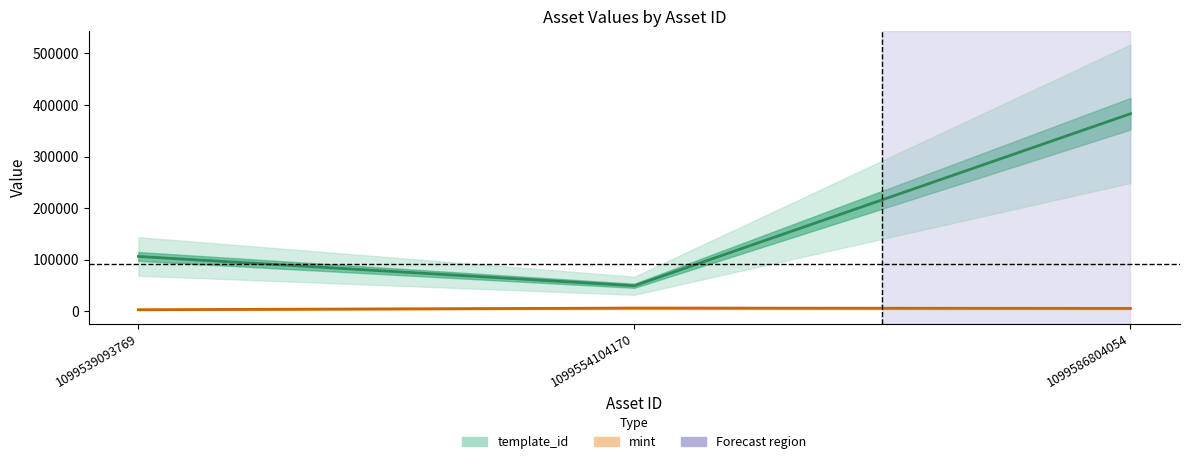

How many series are shown in this chart?

2